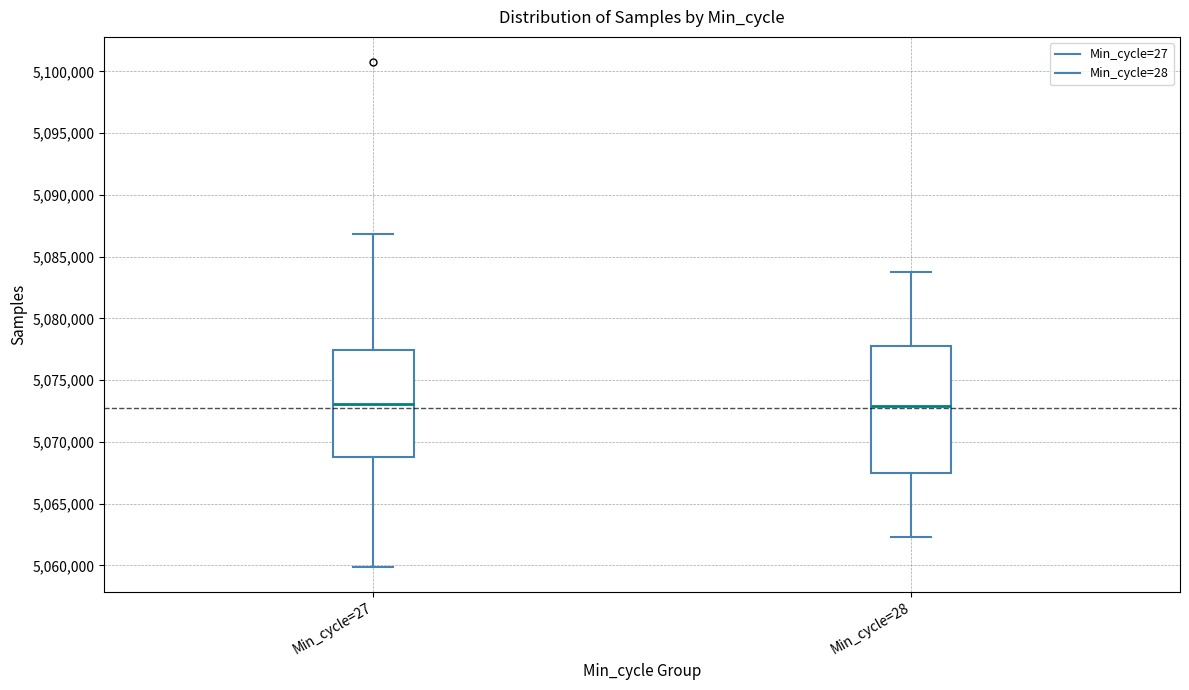

Where is the upper edge of the box for Min_cycle=27 on the y-axis? The values are not printed on the chart, so give them approximately, as read against the axis.

5077500